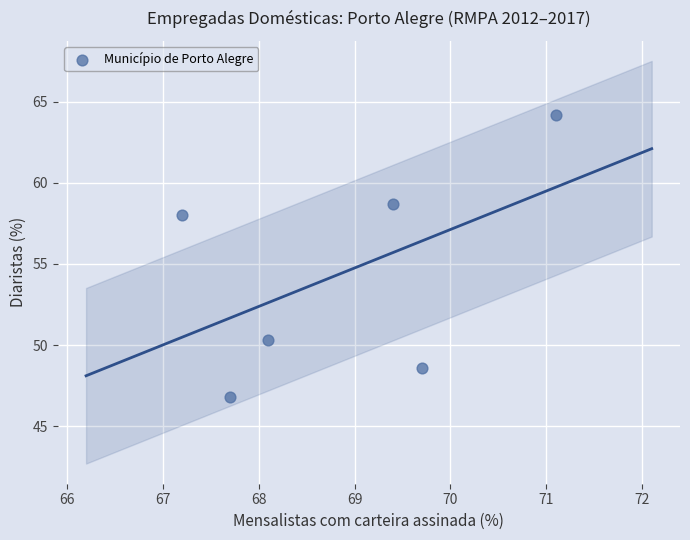

What is the range of X values (max minus min)?

3.9